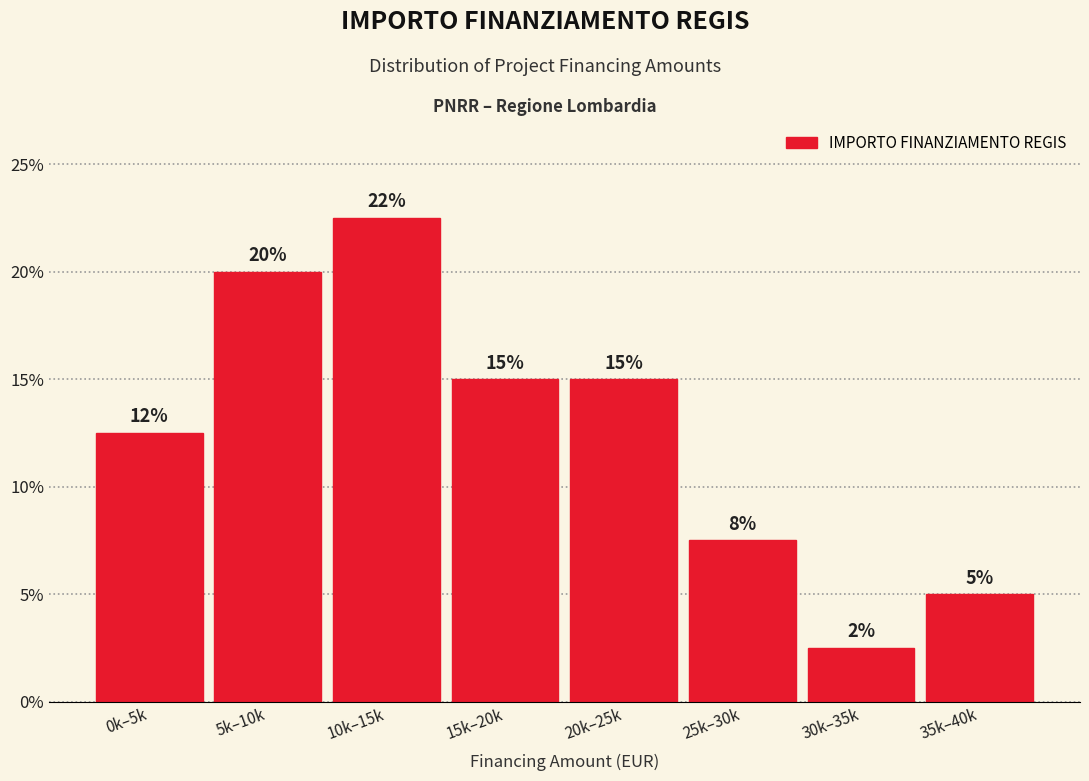

What is the label of the 1st bar from the left?

0k–5k